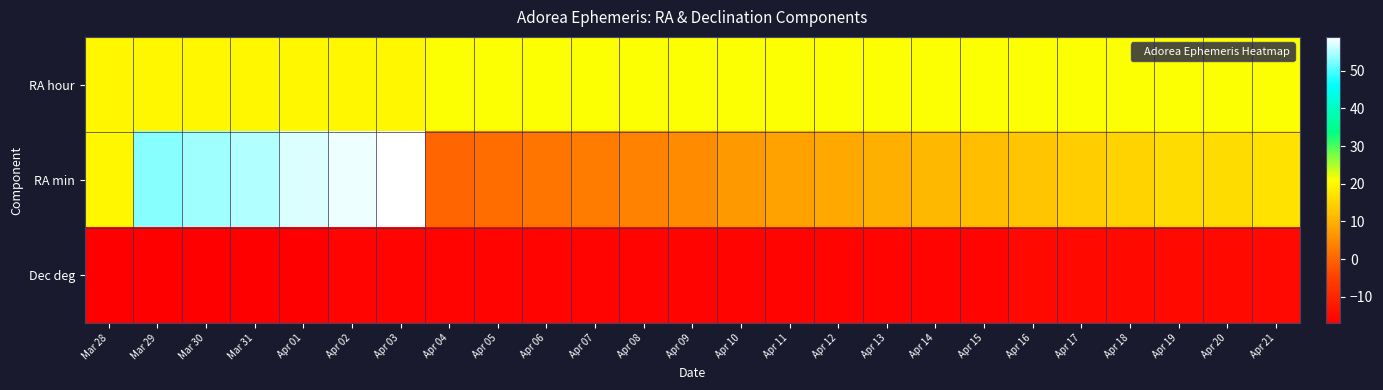

What is the difference between the highest and lowest values at Mar 29?

70